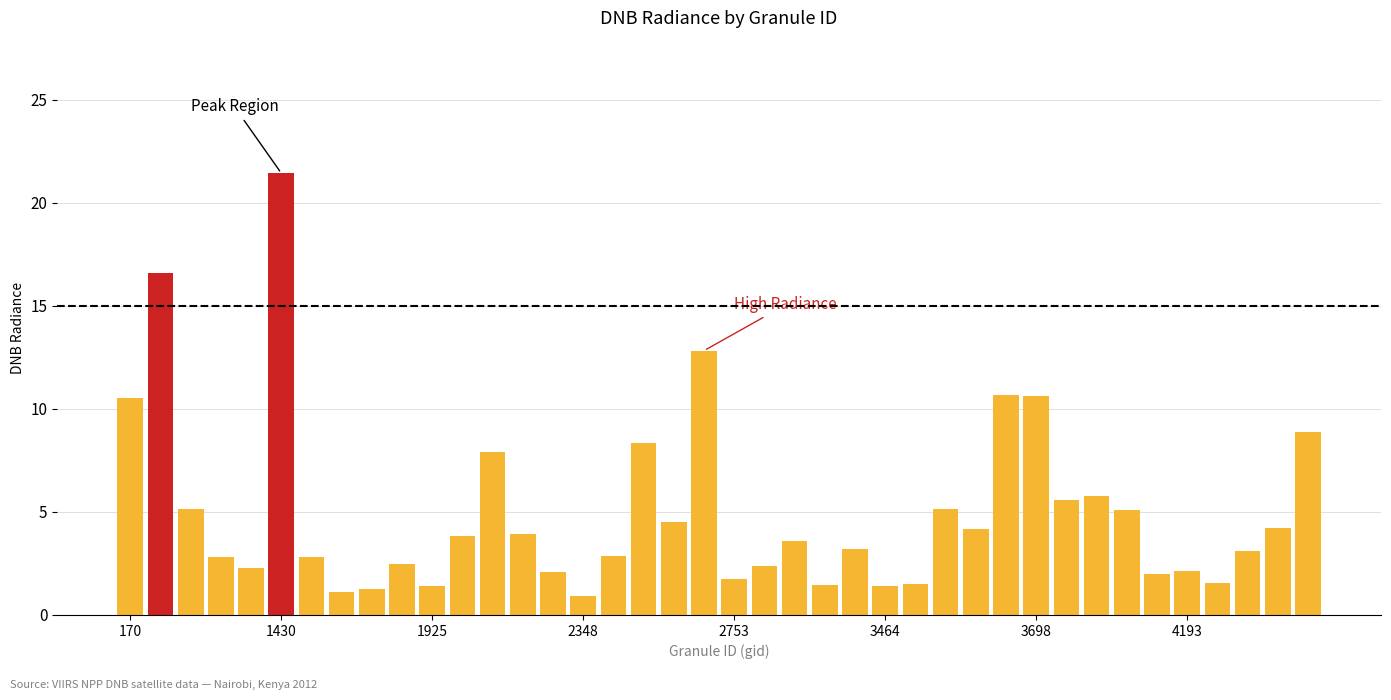

What is the value of the 14th bar from the left?

3.9